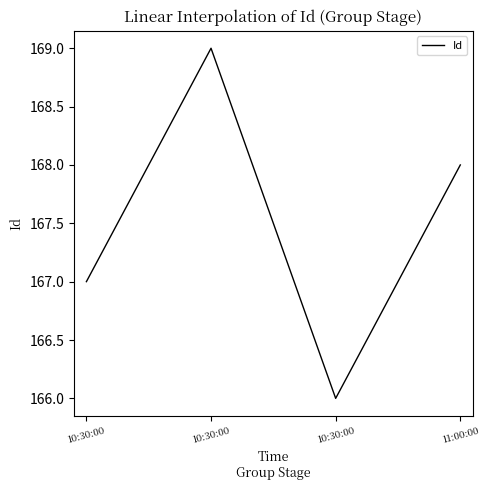

What is the difference between the maximum and minimum values?

3